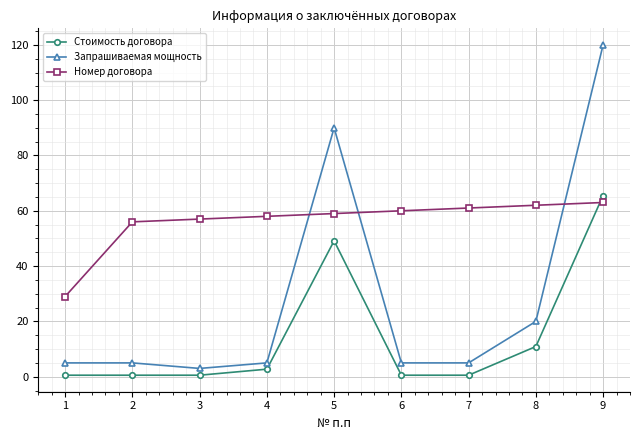

Which label corresponds to the largest value in the chart?

9